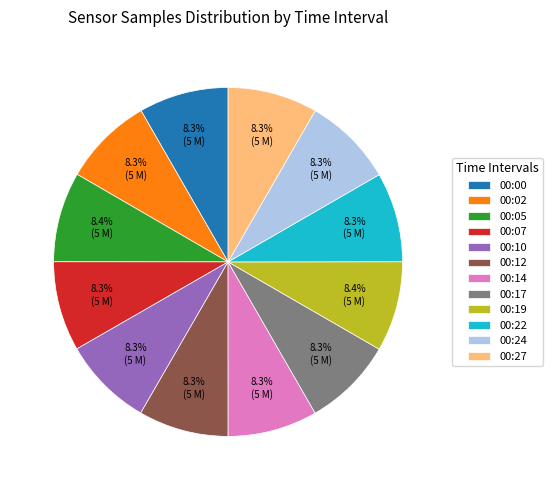

To the nearest percent, what portion does 00:17 represent?

8%